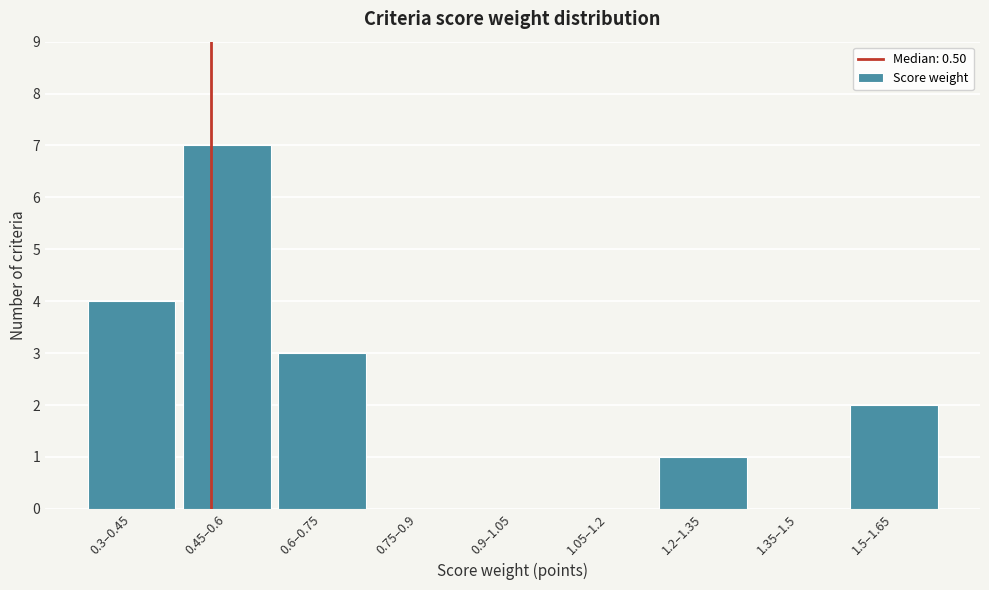

Reading left to right, list all the values displayed in this chart.

0.3–0.45=4	0.45–0.6=7	0.6–0.75=3	0.75–0.9=0	0.9–1.05=0	1.05–1.2=0	1.2–1.35=1	1.35–1.5=0	1.5–1.65=2